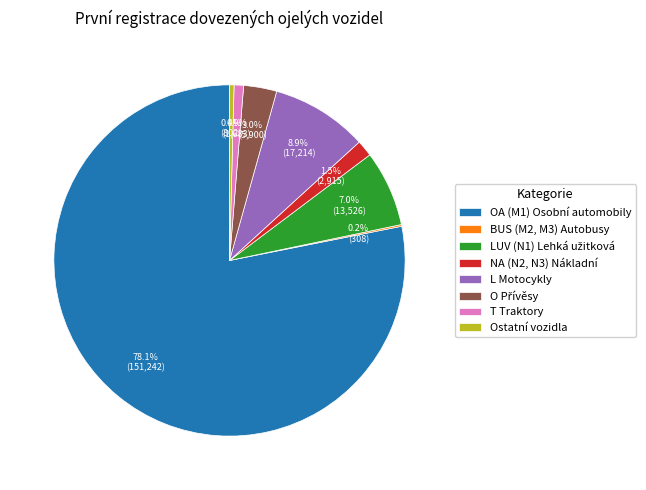

What percentage is NOT represented by OA (M1) Osobní automobily?

21.9%